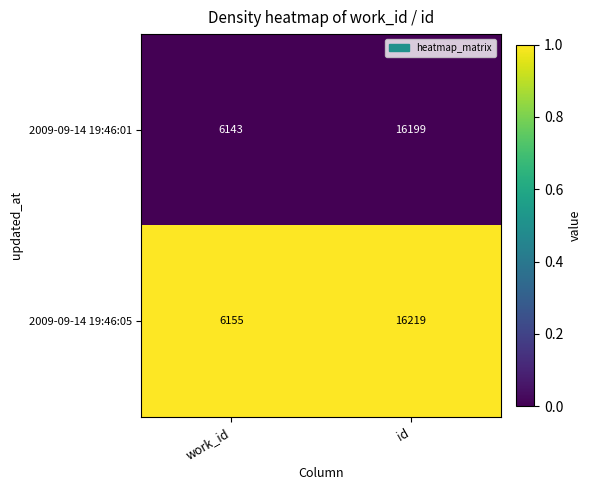

Is the value of 2009-09-14 19:46:01 at work_id greater than the value of 2009-09-14 19:46:05 at id?

No